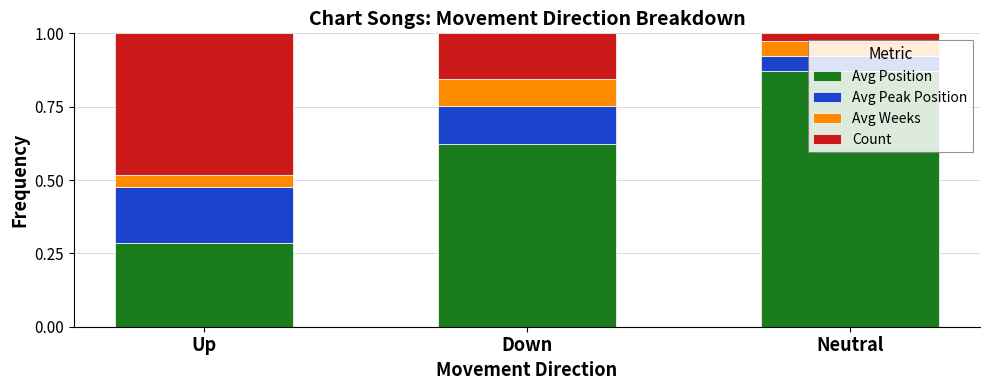

Which category has the highest value in the Avg Position series?

Neutral